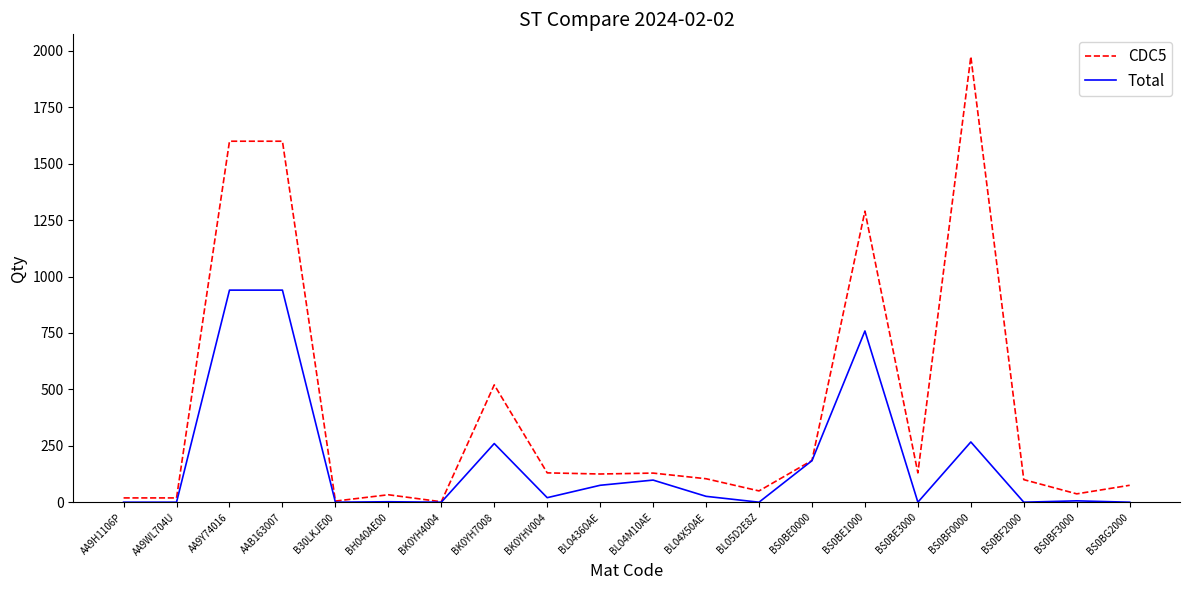

What position from the right is B30LKJE00?

16